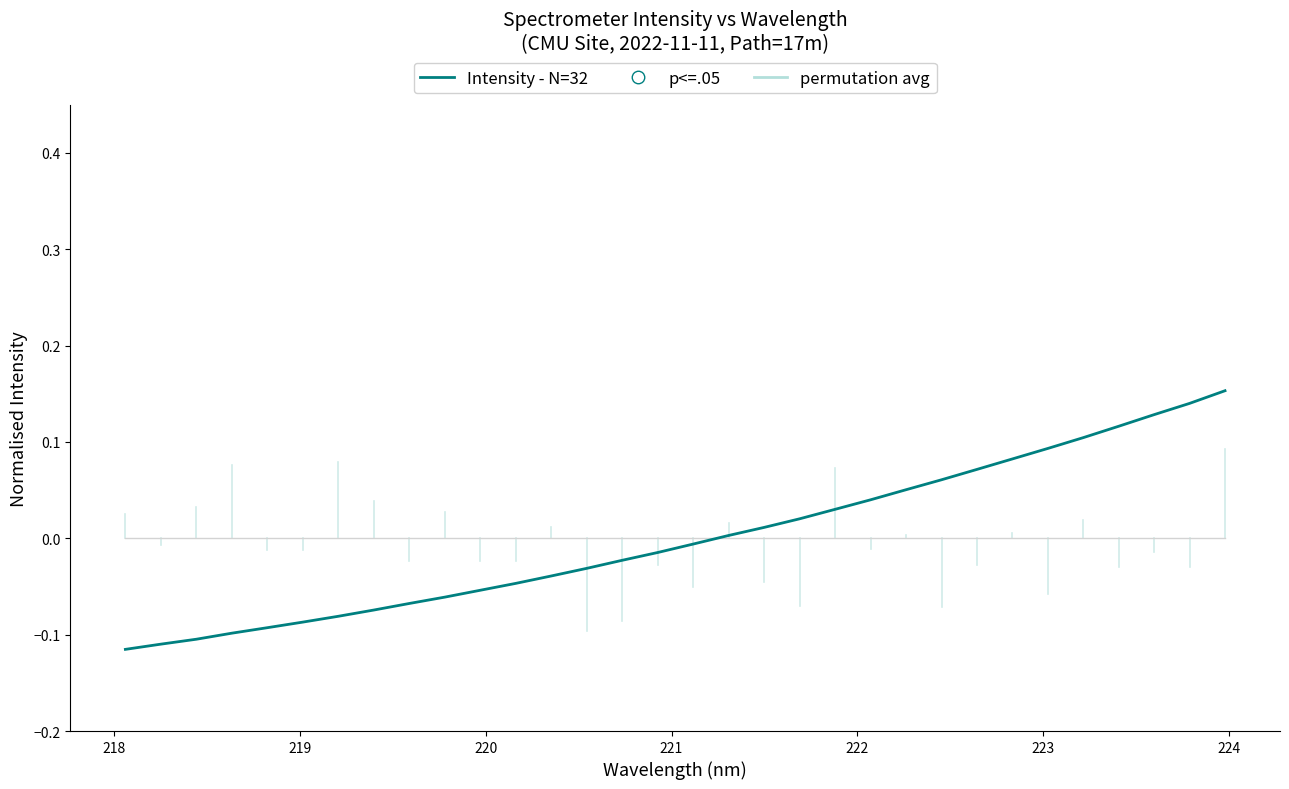

What is the difference between the maximum and minimum values?

0.3